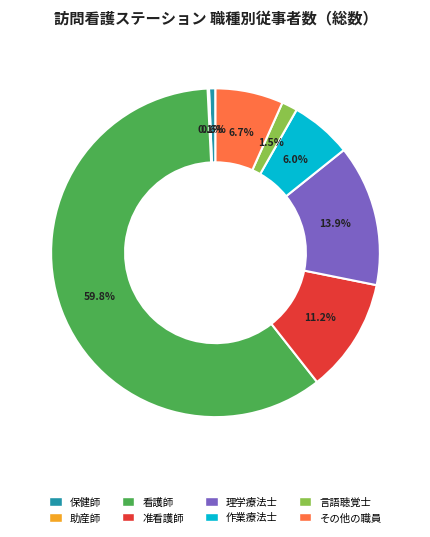

Between 准看護師 and その他の職員, which is larger?

准看護師